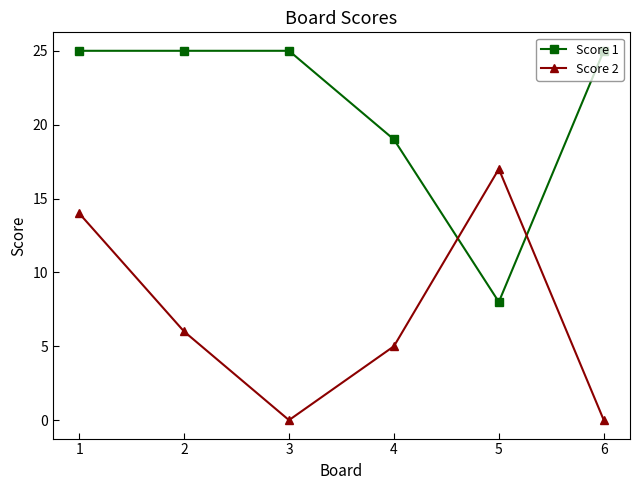

Between 2 and 4, which series saw the biggest shift?

Score 1